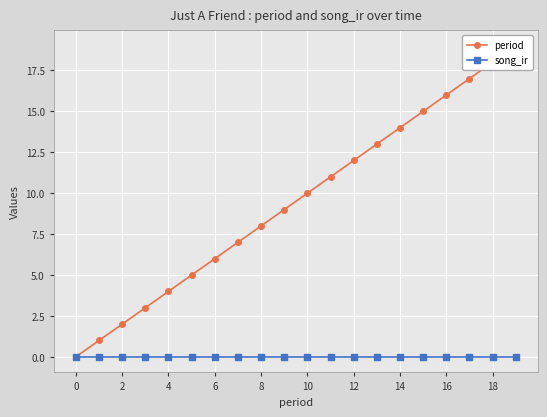

What is the difference between the highest and lowest values at 18?

9